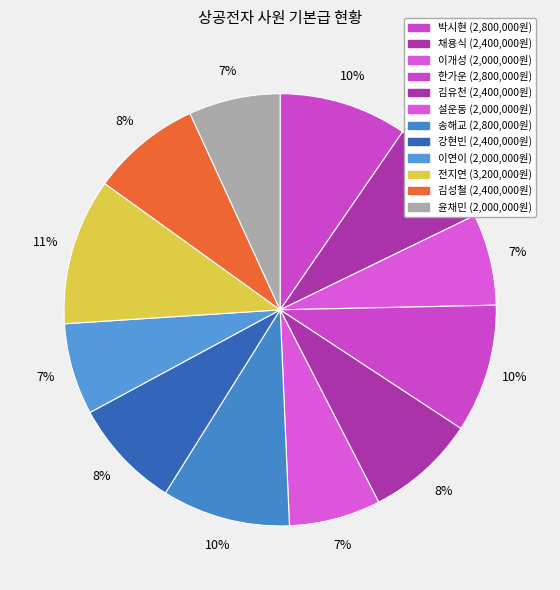

What is the smallest slice in the pie chart?

이개성